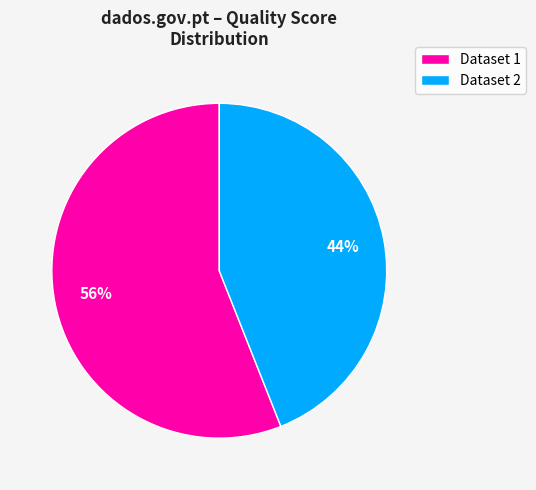

Count the number of slices in the pie.

2